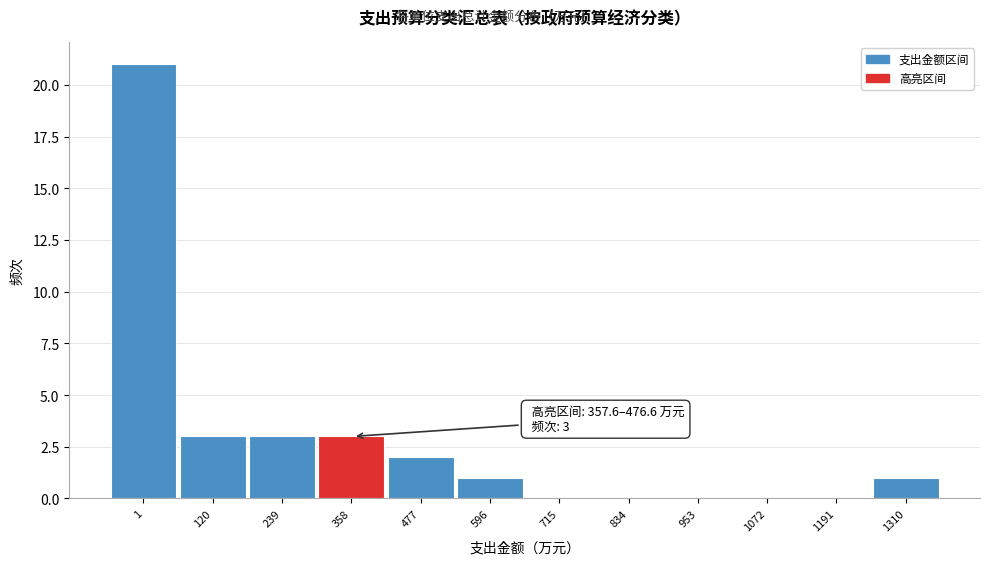

Reading left to right, list all the values displayed in this chart.

1=21	120=3	239=3	358=3	477=2	596=1	715=0	834=0	953=0	1072=0	1191=0	1310=1